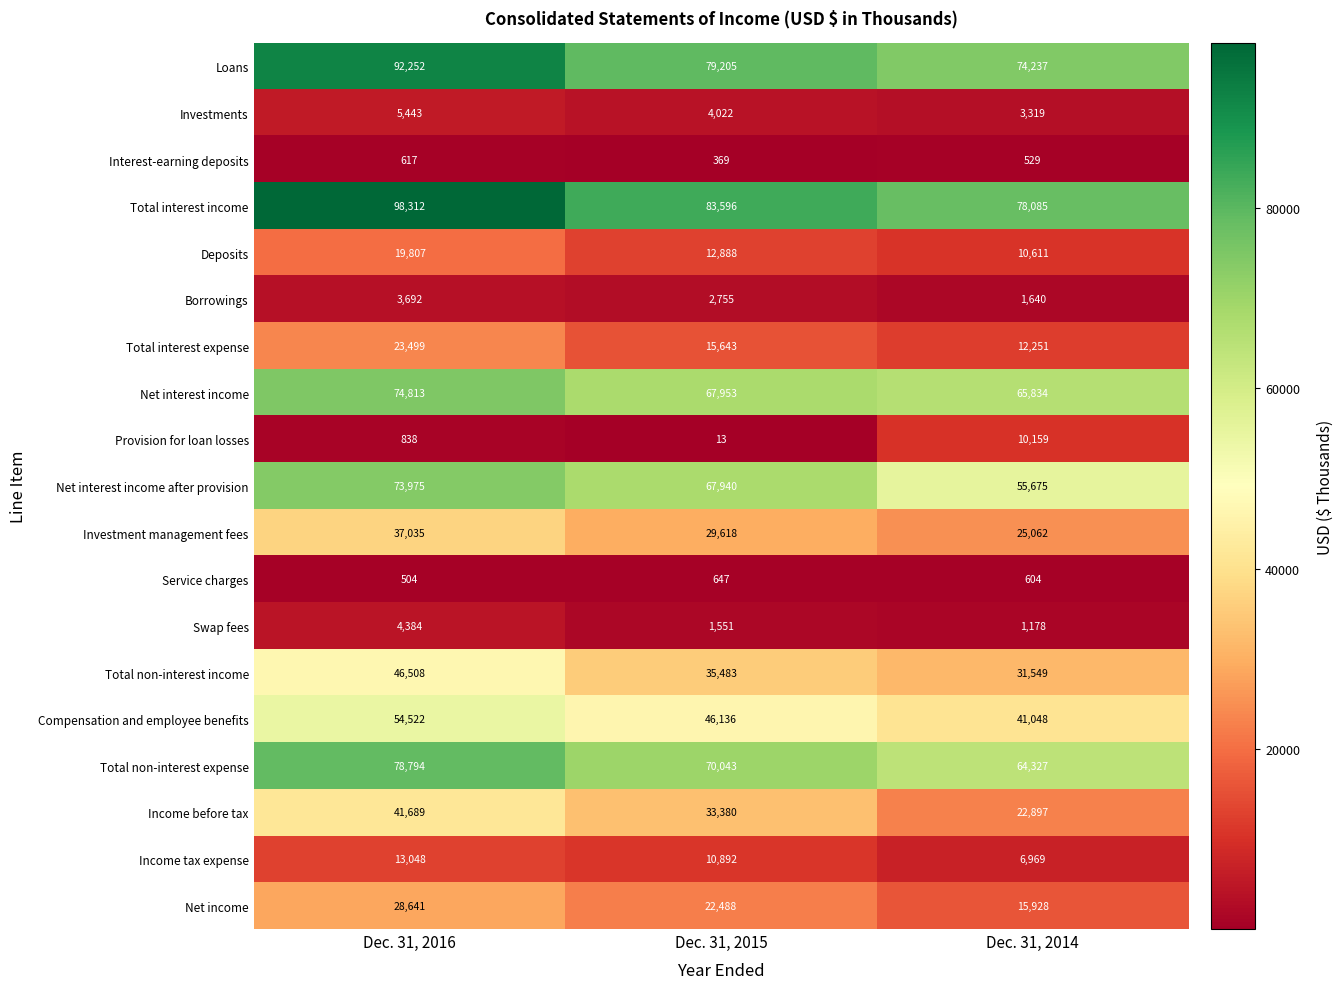

True or false: Income tax expense has a value of 2983 at Dec. 31, 2016.

False